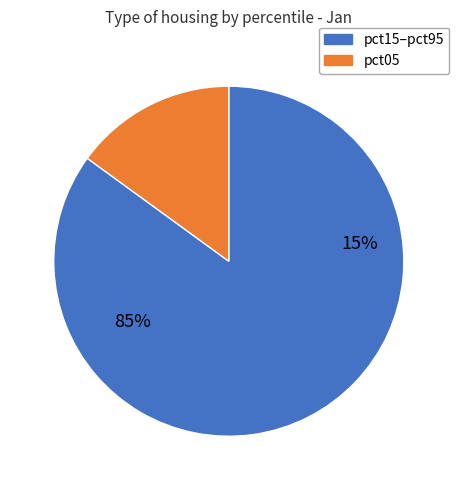

Is it true that pct15 is 27% of the pie?

False